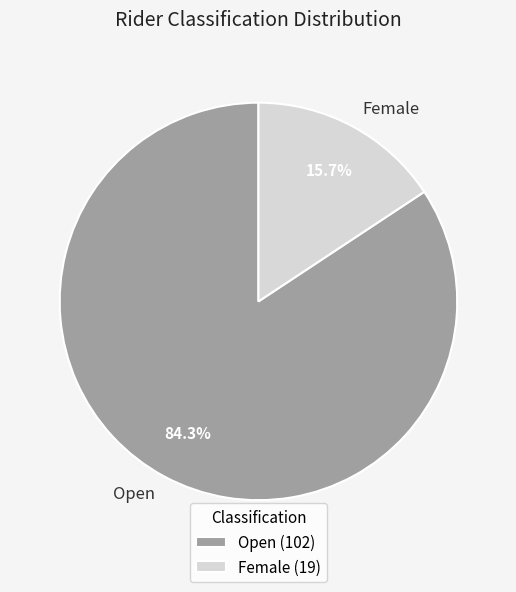

The Open slice represents 64% of the pie. True or false?

False